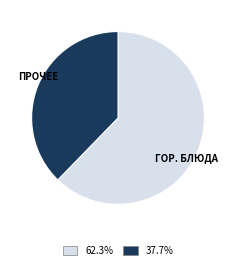

What is the largest slice in the pie chart?

ГОР. БЛЮДА